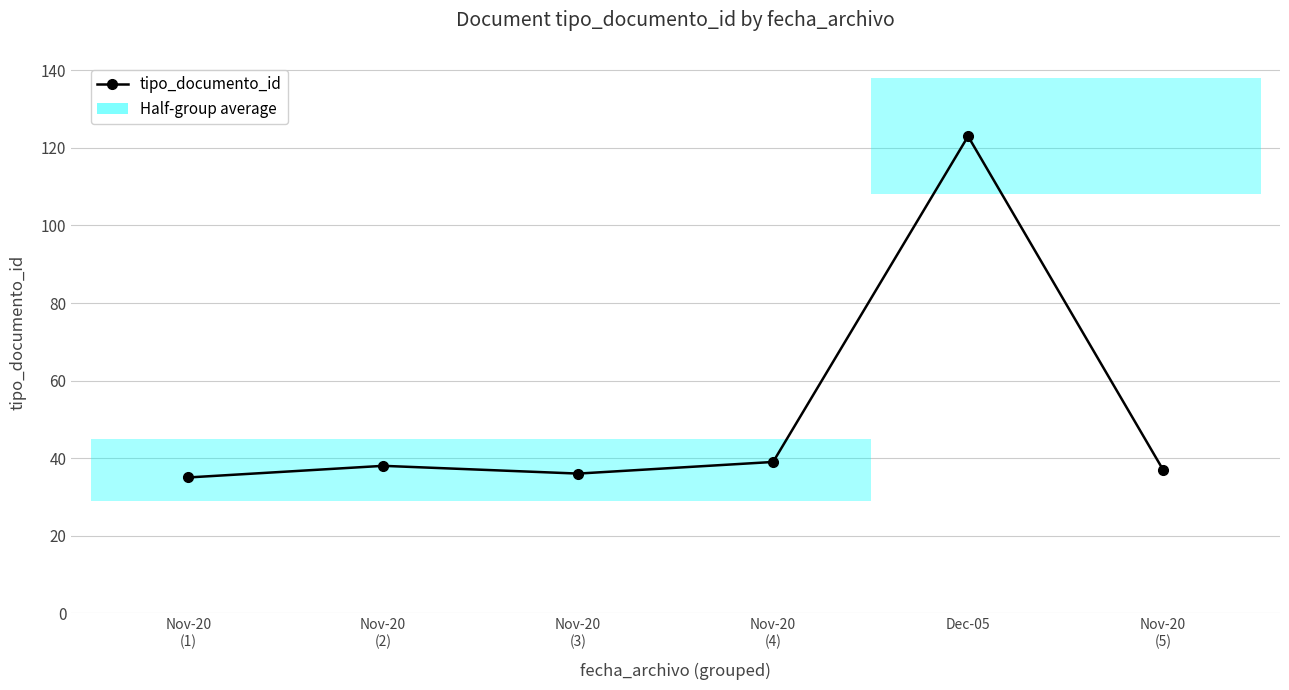

Which label corresponds to the smallest value in the chart?

Nov-20
(1)